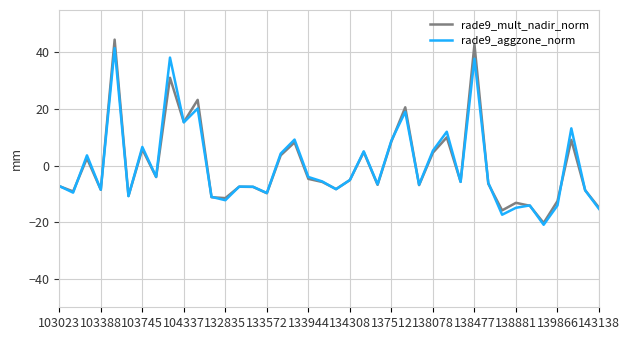

Which series has the largest range (max minus min)?

rade9_mult_nadir_norm